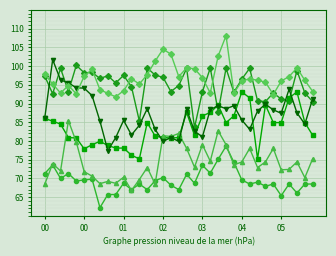

What is the greatest value displayed?

108.1